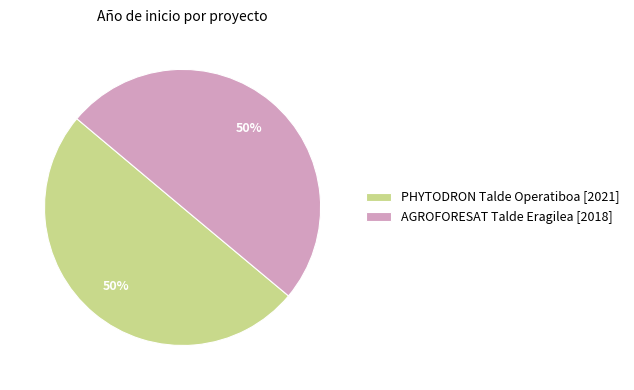

Do PHYTODRON Talde Operatiboa [2021] and AGROFORESAT Talde Eragilea [2018] together represent more than half of the pie?

Yes